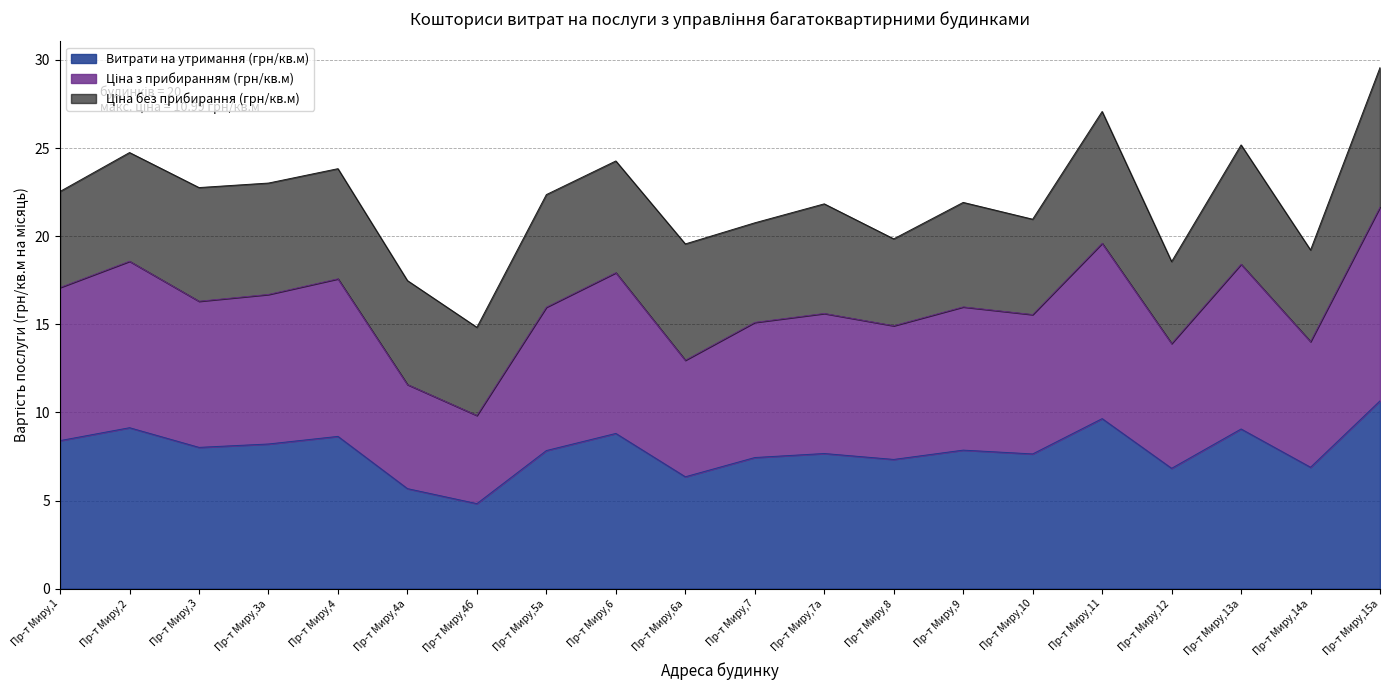

What is the difference between the Витрати на утримання (грн/кв.м) values at Пр-т Миру,6а and Пр-т Миру,3?

1.7